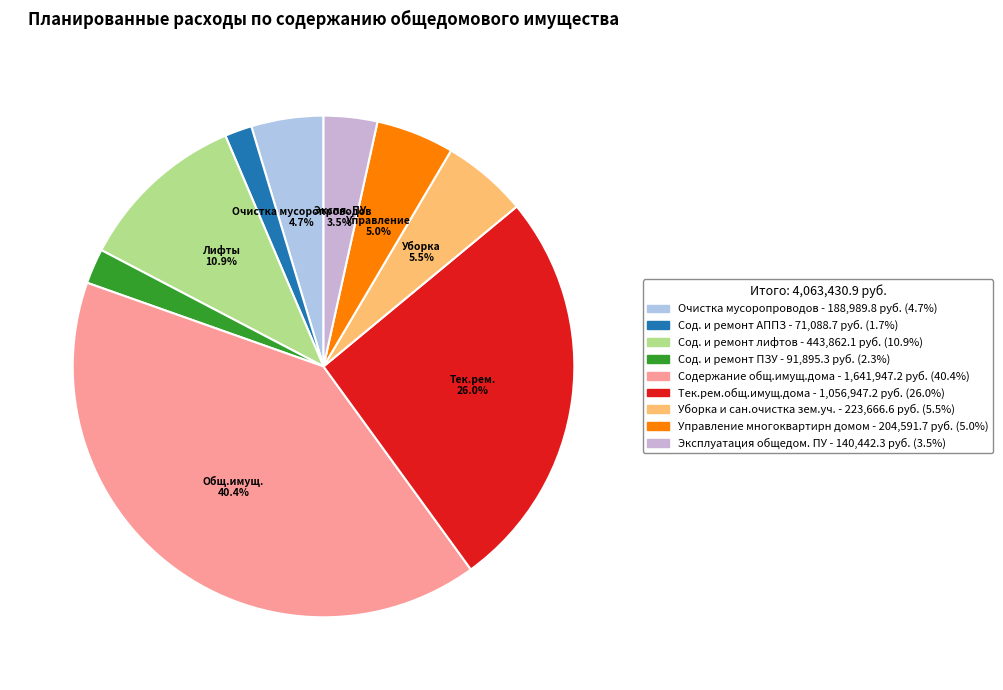

Between Сод. и ремонт ПЗУ and Эксплуатация общедом. ПУ, which is larger?

Эксплуатация общедом. ПУ